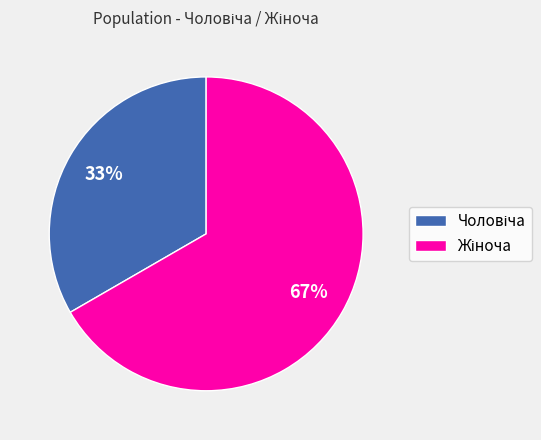

Does any single category account for the majority?

Yes